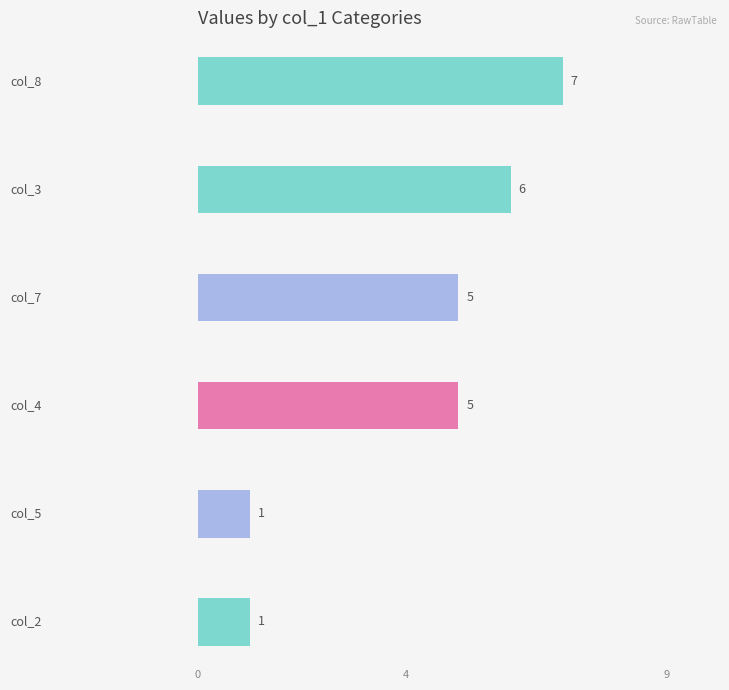

Between 7 and 9, which is larger?

9